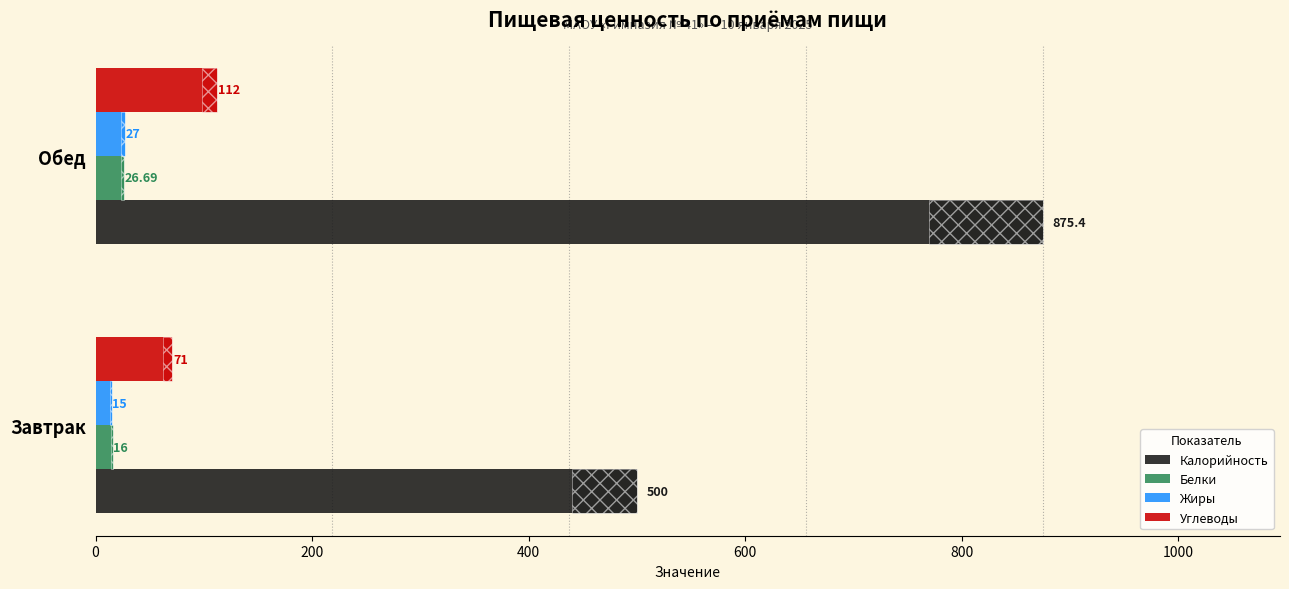

Rank the series by their maximum value, from lowest to highest.

Белки, Жиры, Углеводы, Калорийность